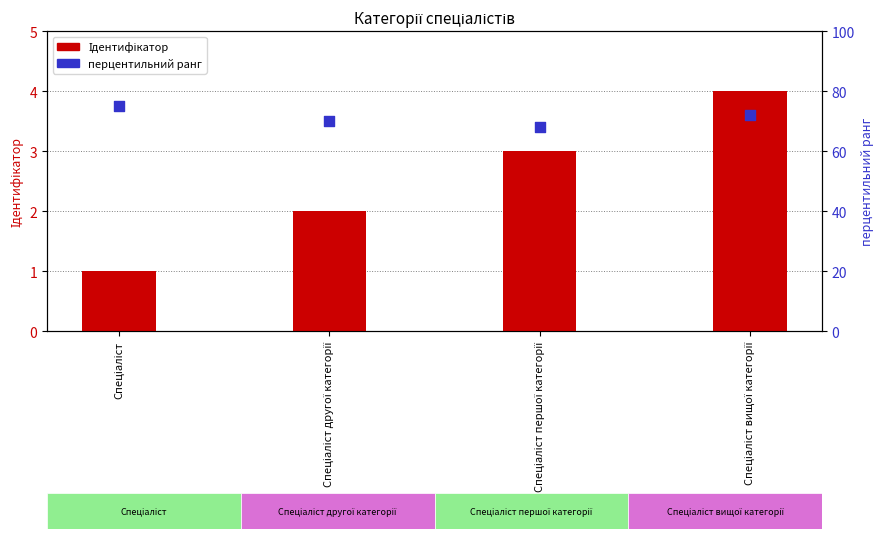

What are all the series names shown in the legend?

Ідентифікатор, перцентильний ранг